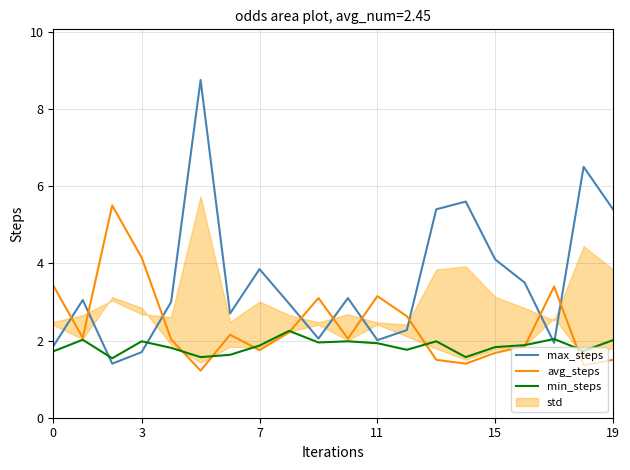

Which series has the largest total across all categories?

max_steps